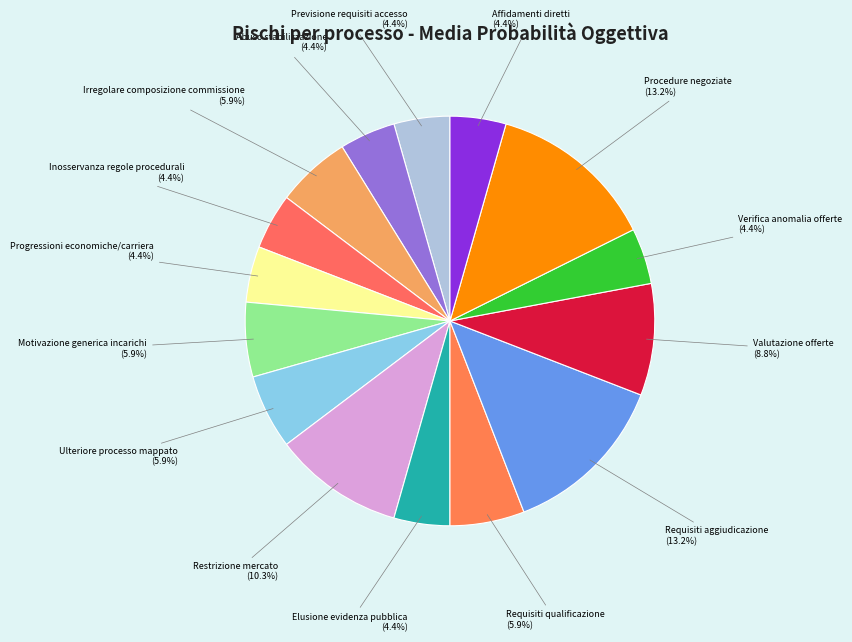

To the nearest percent, what is the difference between the largest and smallest slice percentages?

9%